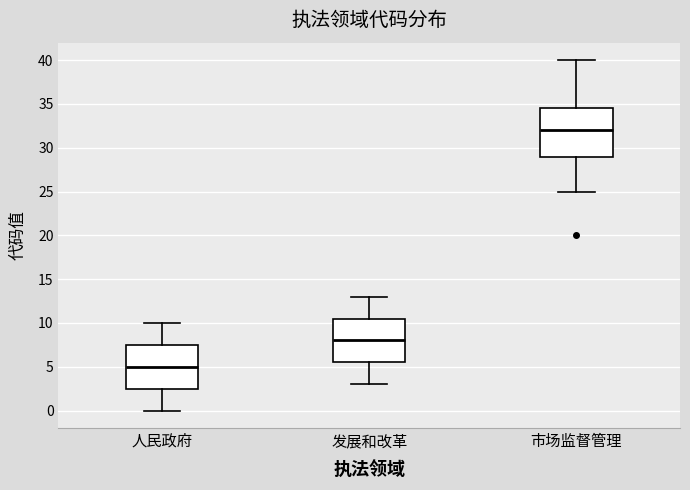

Comparing the boxes themselves (not the whiskers), which one is the tallest?

市场监督管理